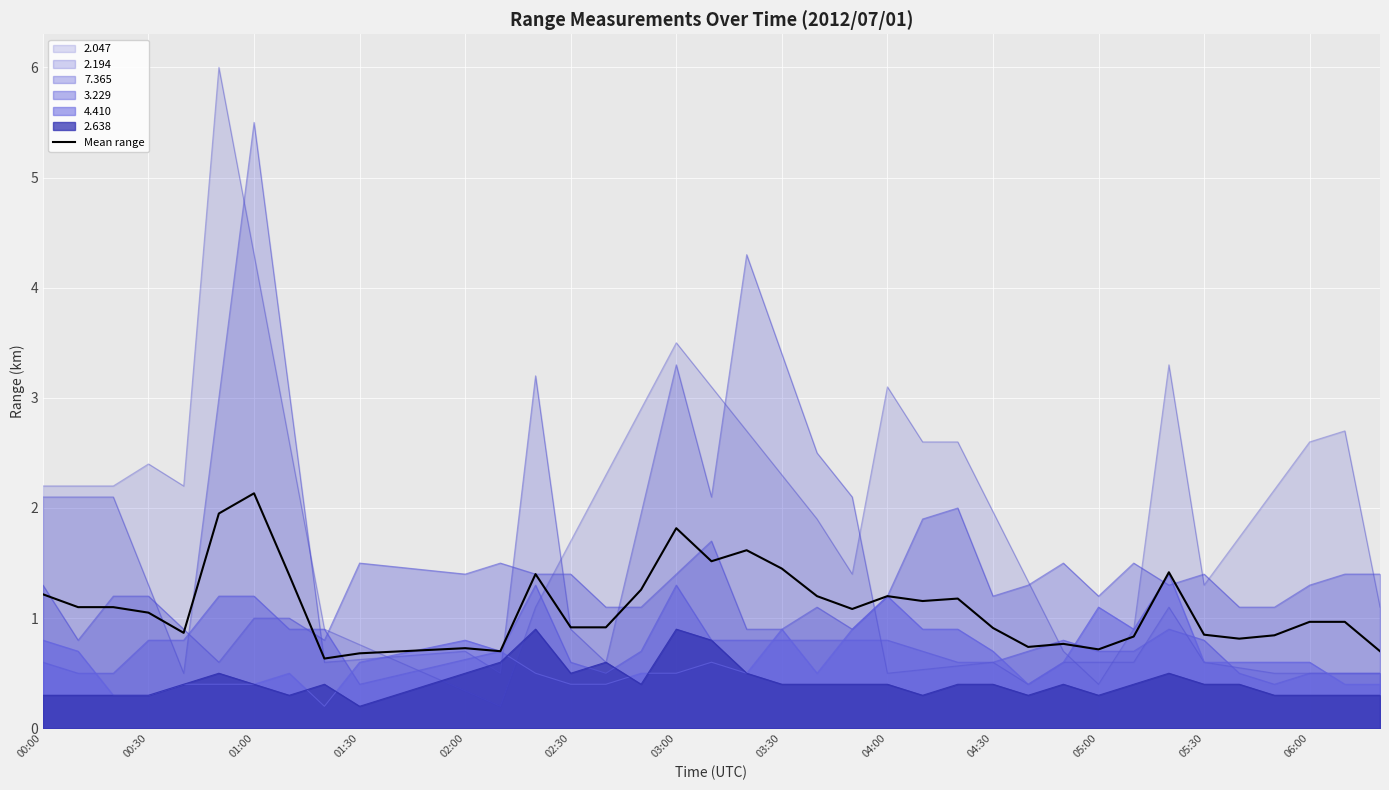

Does the chart display data point markers on the line(s)?

No